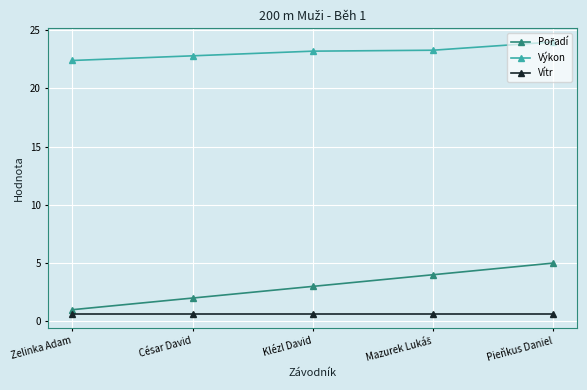

What is the smallest value displayed?

0.6